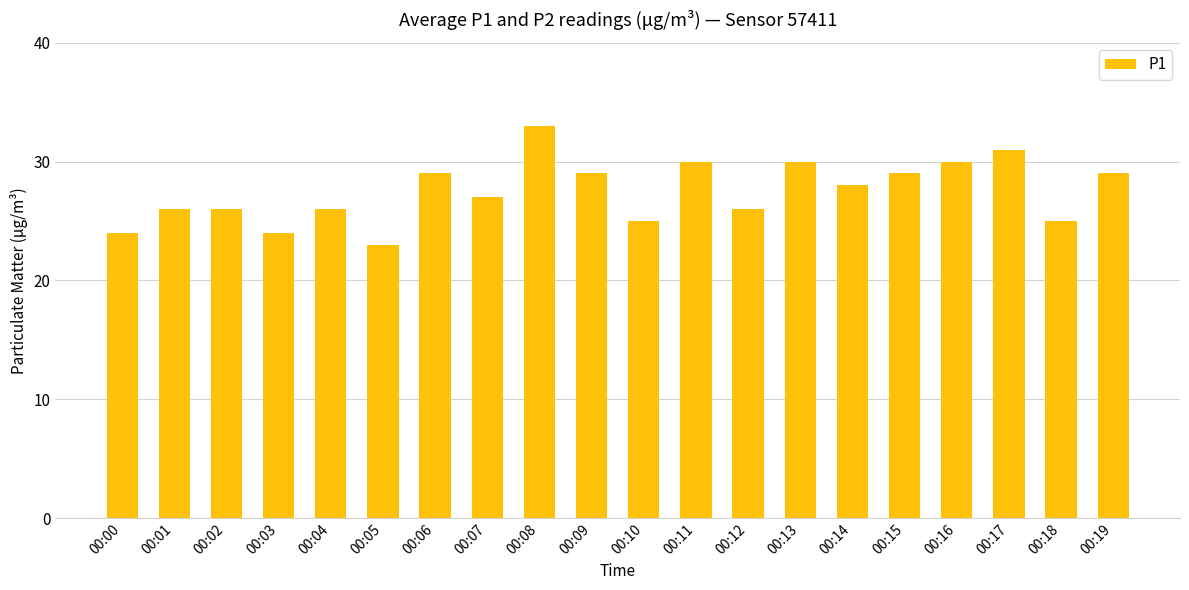

The chart shows a value of 12 at 00:04. True or false?

False